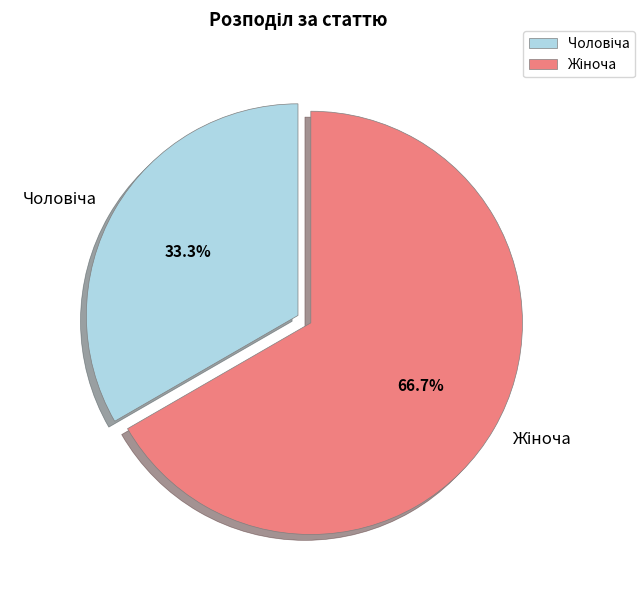

Does any single category account for the majority?

Yes